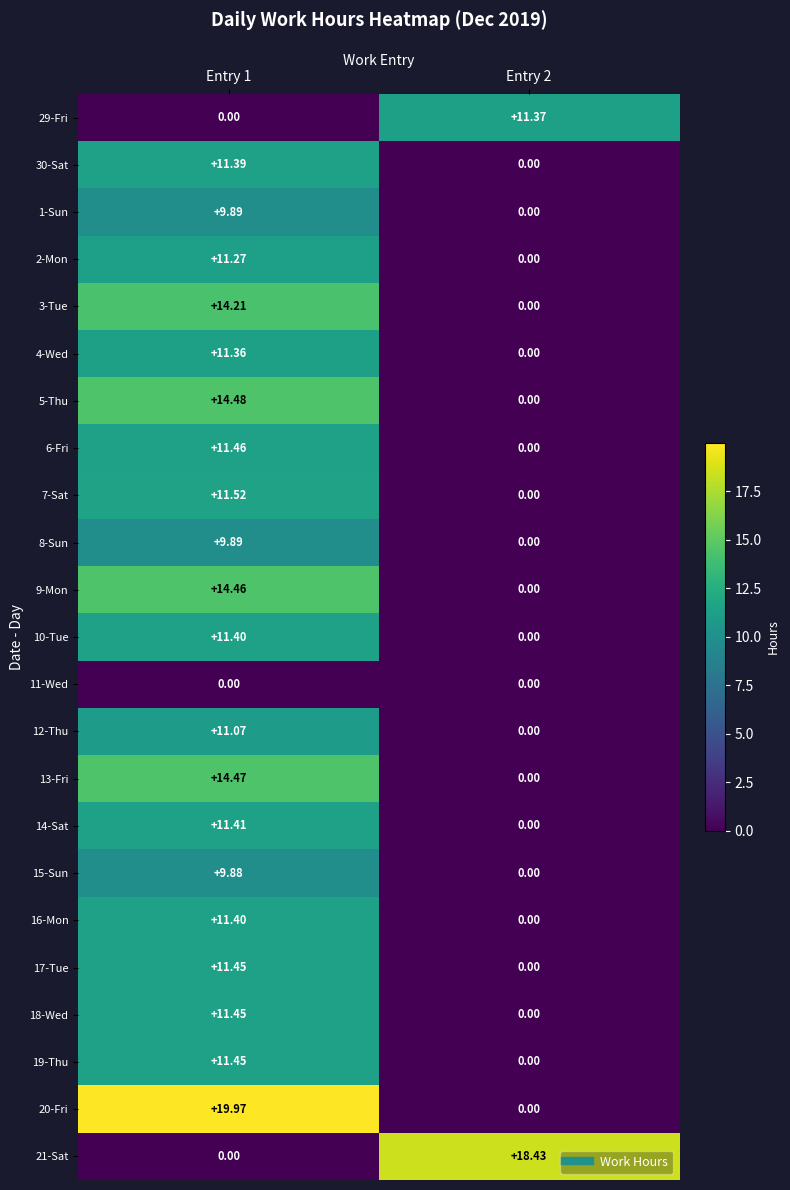

Is the value of 13-Fri at Entry 1 greater than the value of 8-Sun at Entry 2?

Yes